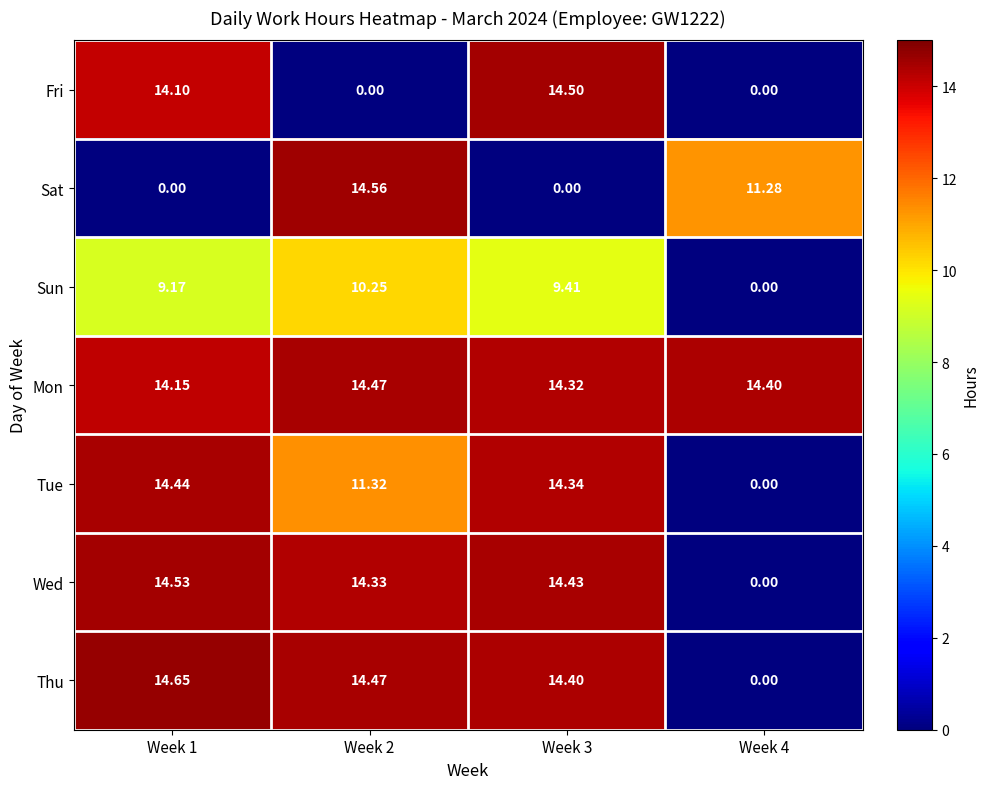

At Week 3, list the series in order from smallest to largest.

Sat, Sun, Mon, Tue, Thu, Wed, Fri